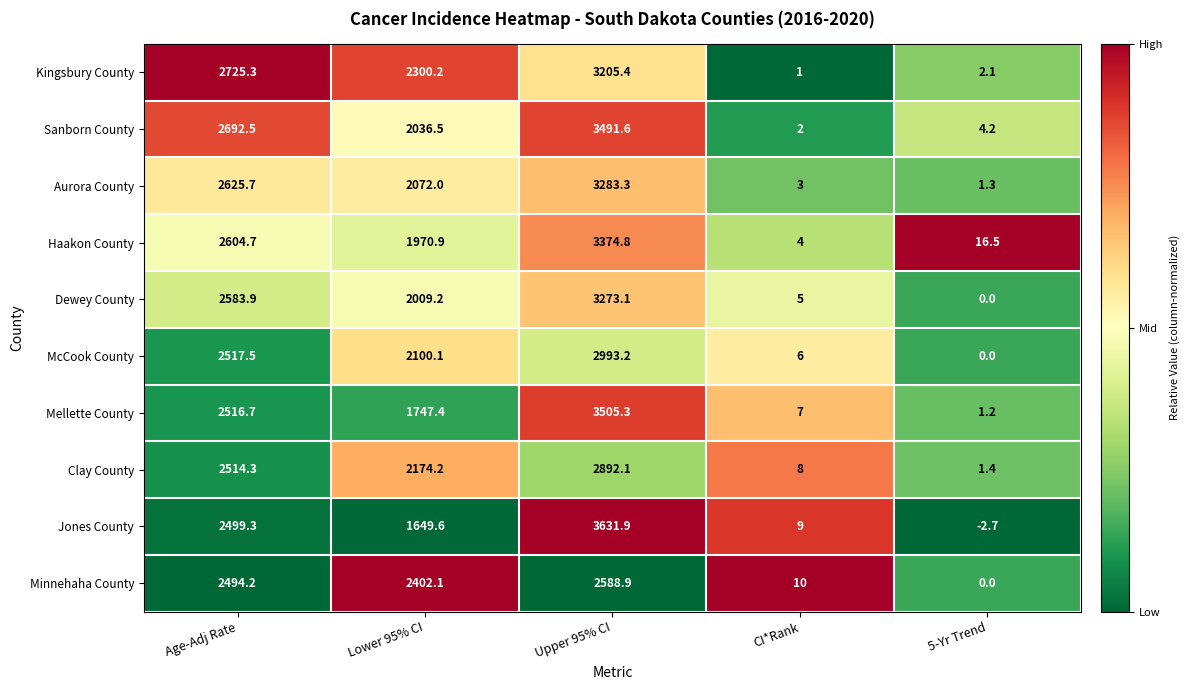

What is the maximum value shown in the chart?

3631.9